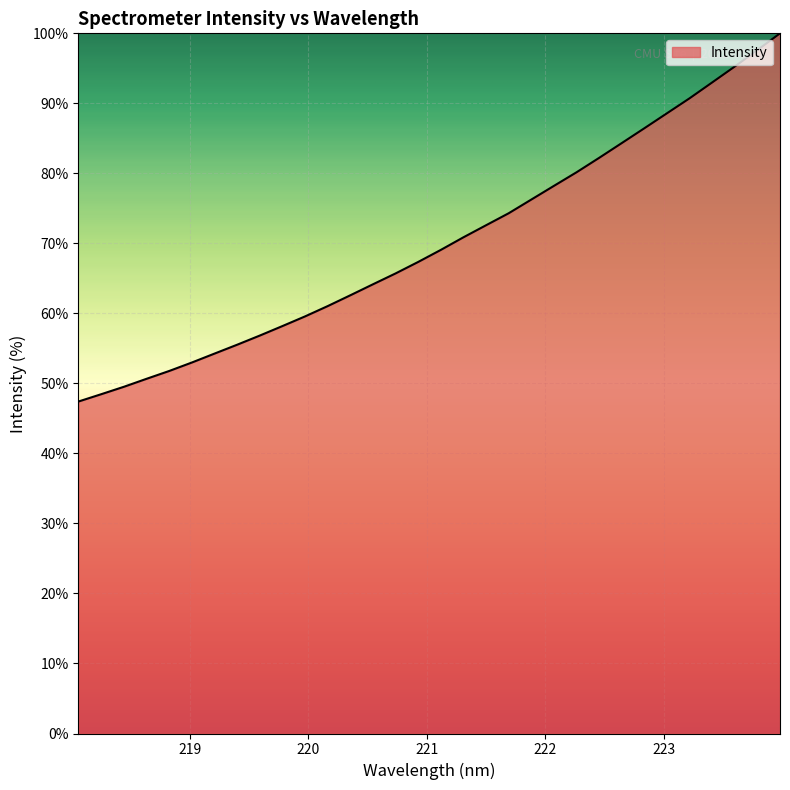

What is the difference between the maximum and minimum values?

52.6